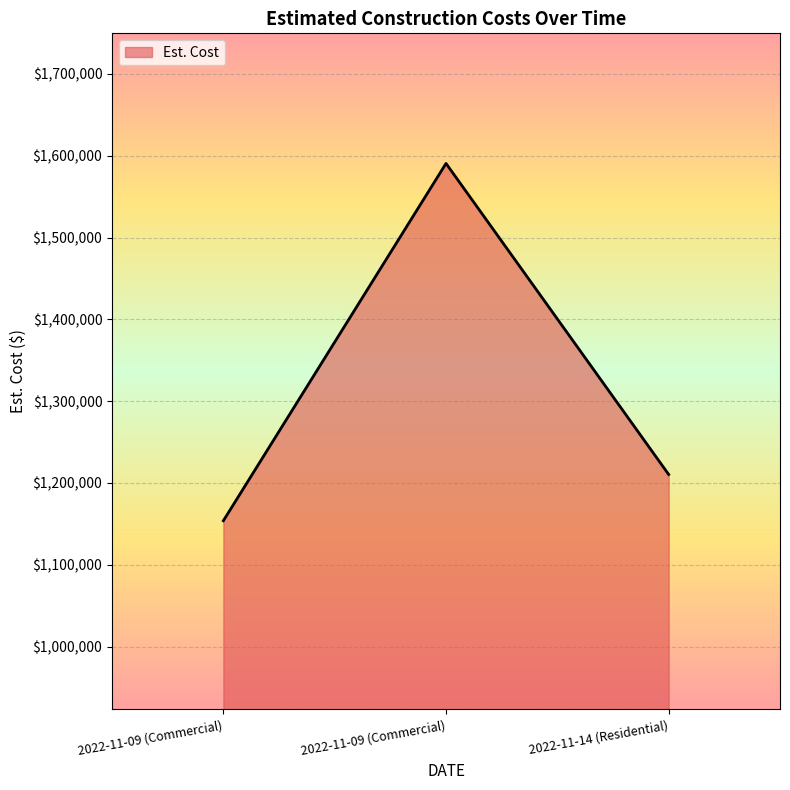

Does the chart have visible grid lines?

Yes